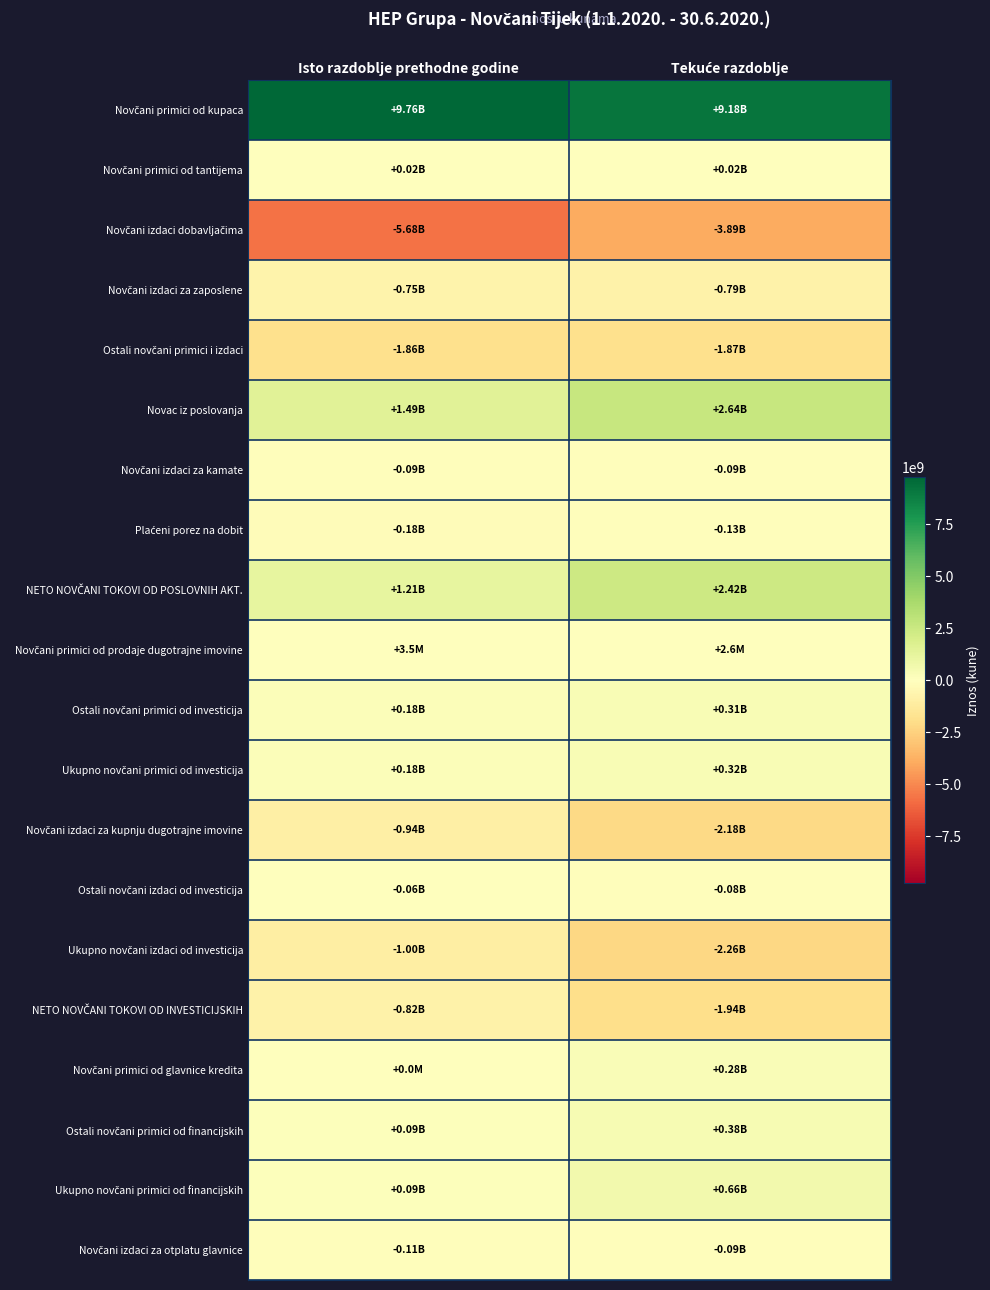

Which series changed the most between Isto razdoblje prethodne godine and Tekuće razdoblje?

Novčani izdaci dobavljačima